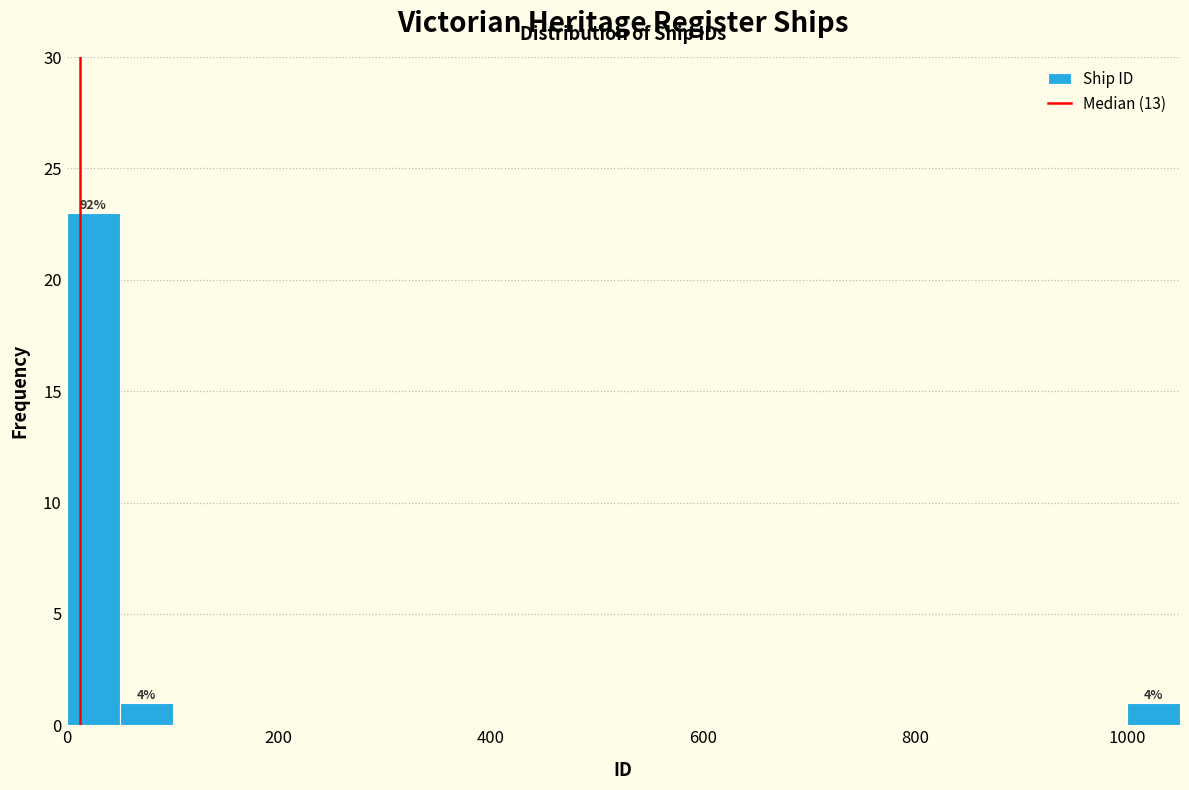

Around what value on the x-axis is the tallest bar? Give the approximate position of its centre, as read against the axis.

20